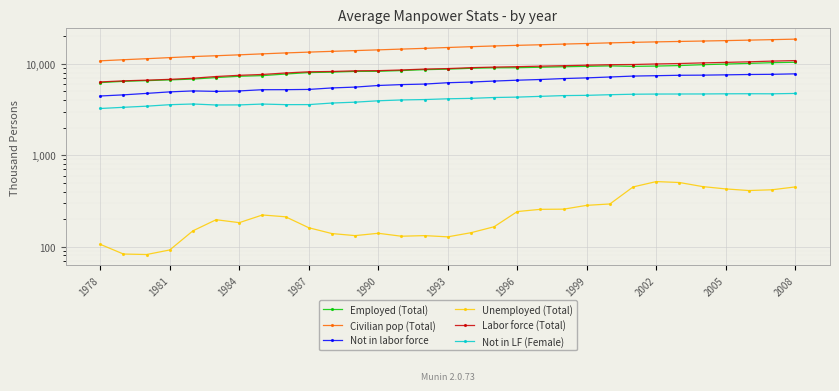

What is the difference between the maximum and second lowest values in the Not in labor force series?

3193